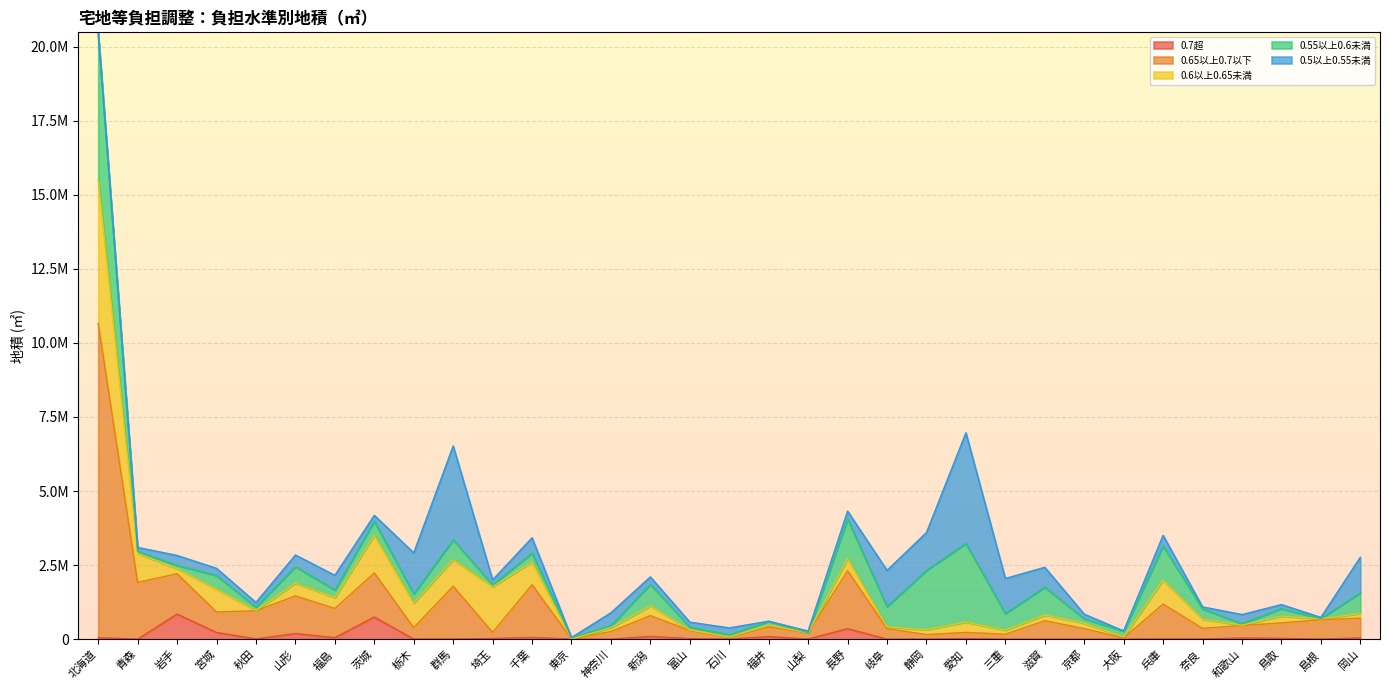

List the labels in order of 0.5以上0.55未満 value, largest first.

愛知, 群馬, 栃木, 静岡, 岐阜, 岡山, 三重, 滋賀, 千葉, 福島, 神奈川, 山形, 兵庫, 岩手, 和歌山, 長野, 新潟, 宮城, 石川, 茨城, 富山, 埼玉, 秋田, 京都, 鳥取, 青森, 北海道, 奈良, 山梨, 島根, 大阪, 東京, 福井